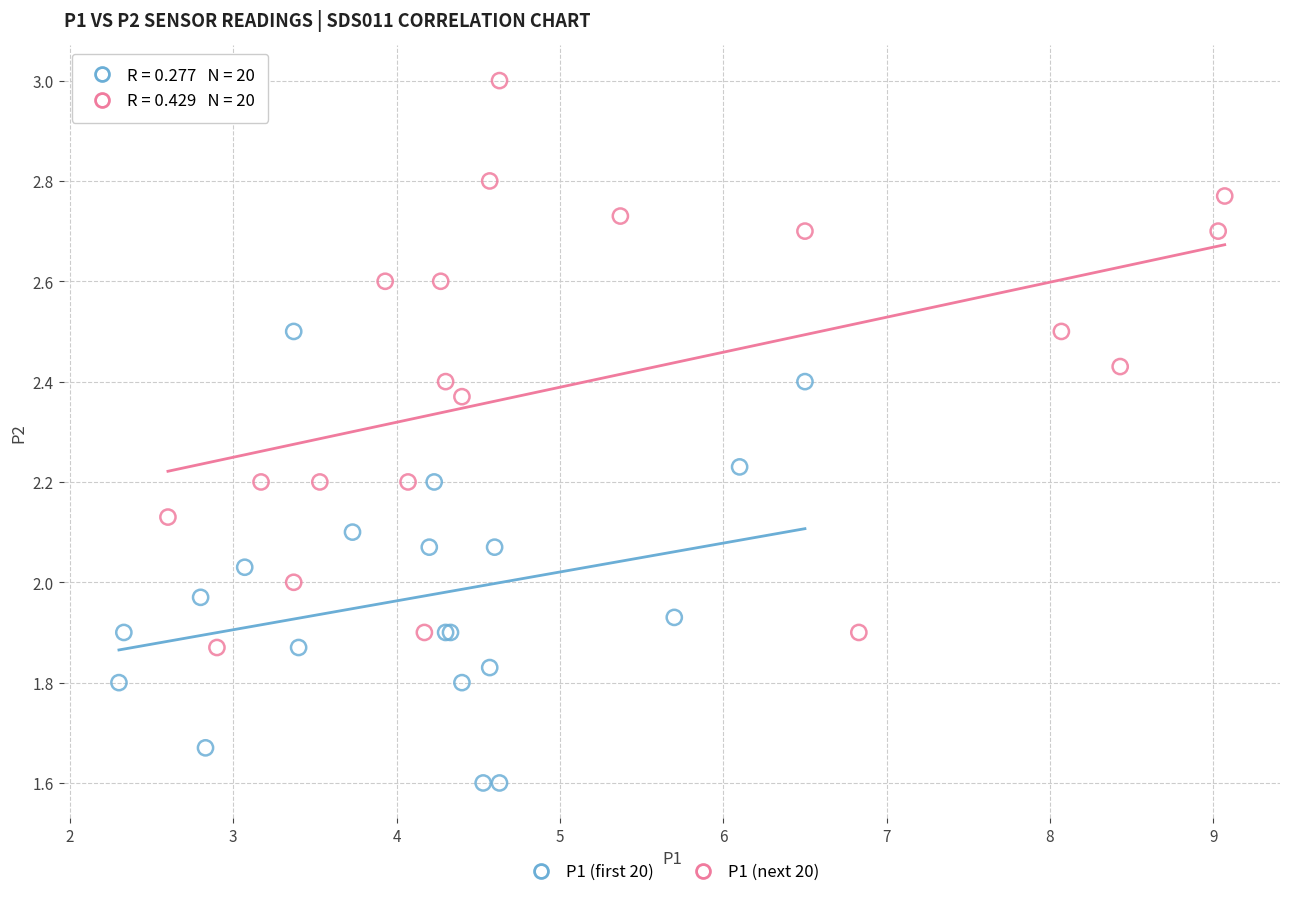

What are all the series names shown in the legend?

P1 (first 20), P1 (next 20)